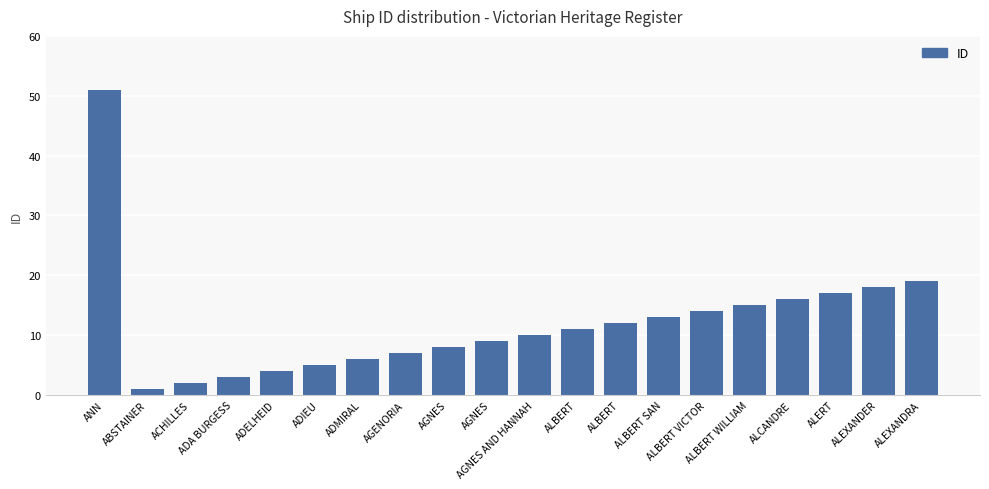

Approximately how many times larger is the value at AGNES AND HANNAH compared to ADIEU?

2.0